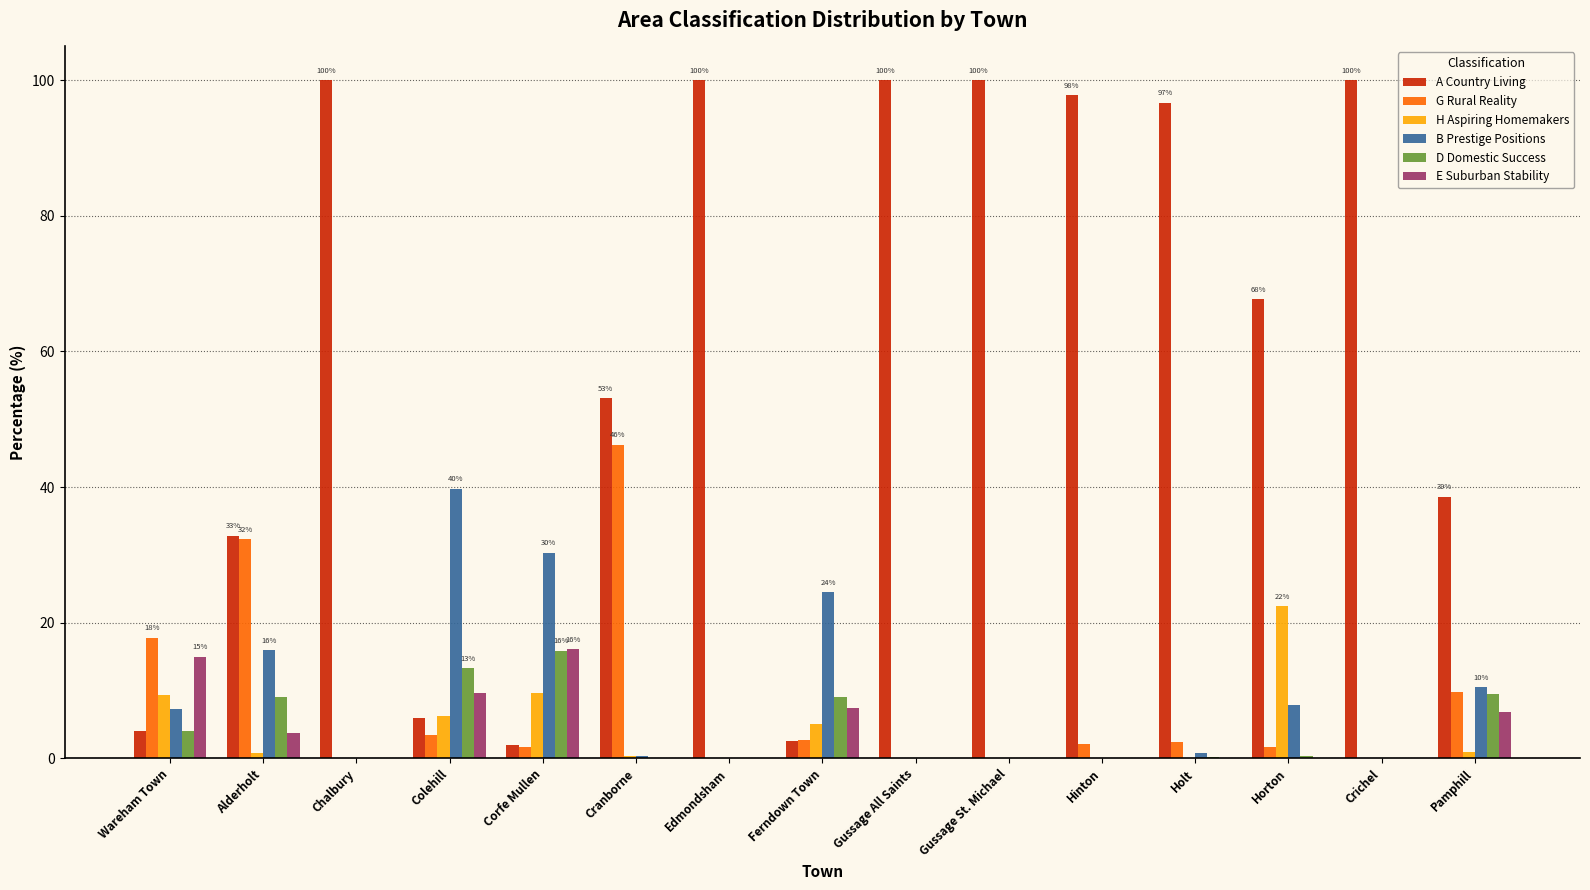

Is the value of A Country Living at Holt greater than the value of D Domestic Success at Wareham Town?

Yes